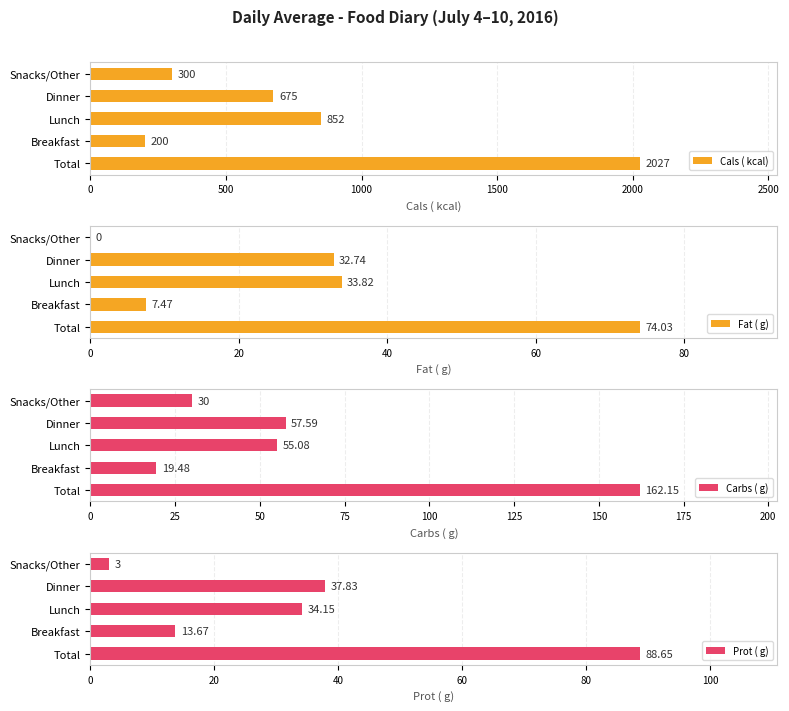

What are all the series names shown in the legend?

Cals ( kcal), Fat ( g), Carbs ( g), Prot ( g)